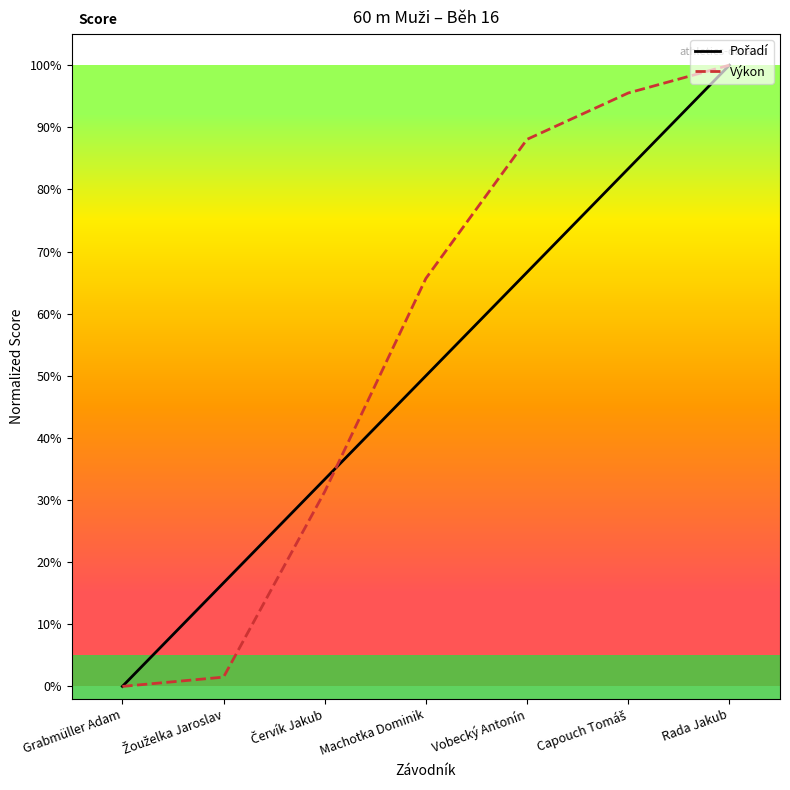

The Výkon series shows 1.0 at Machotka Dominik. True or false?

False